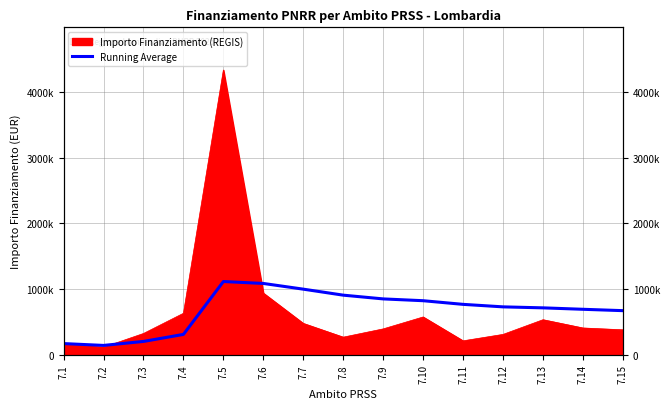

True or false: the data shows 140000.0 at 7.2.

True